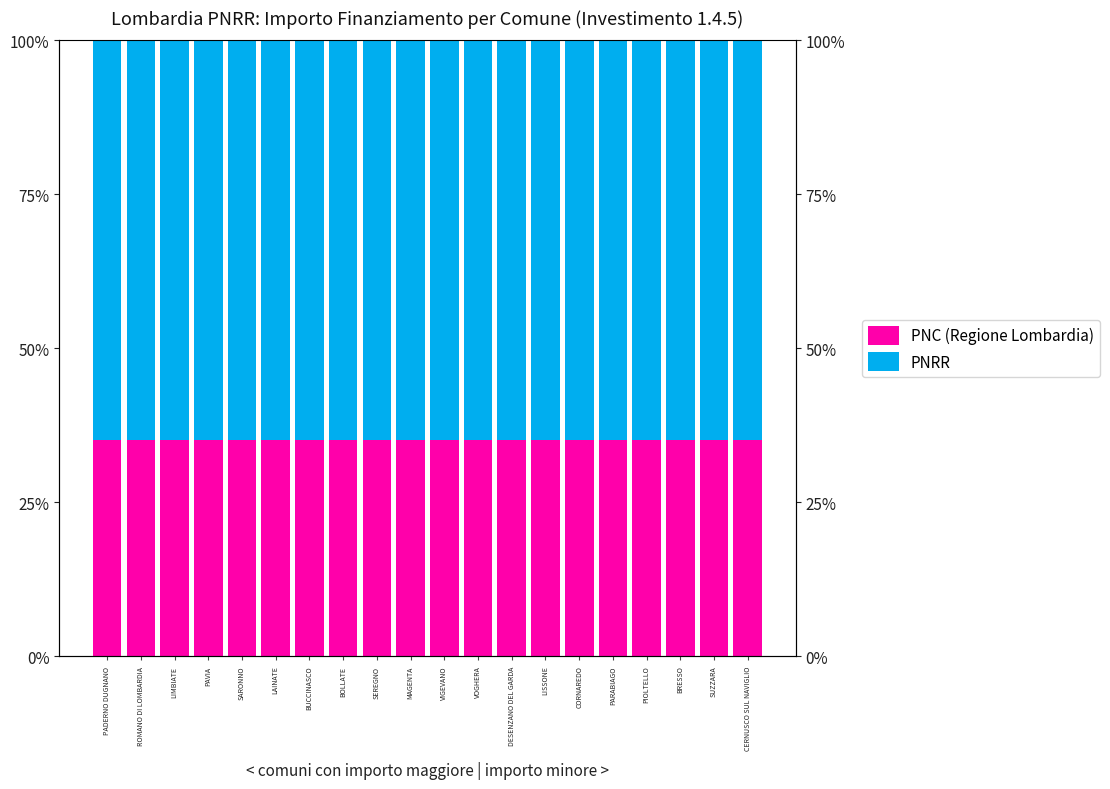

What position from the right is LISSONE?

7